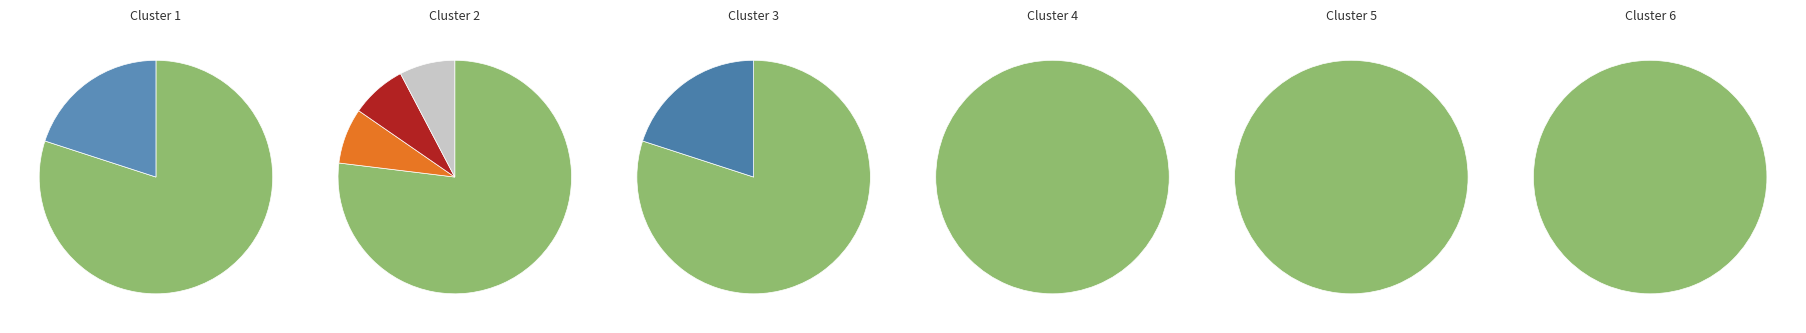

How many segments does this pie chart have?

6